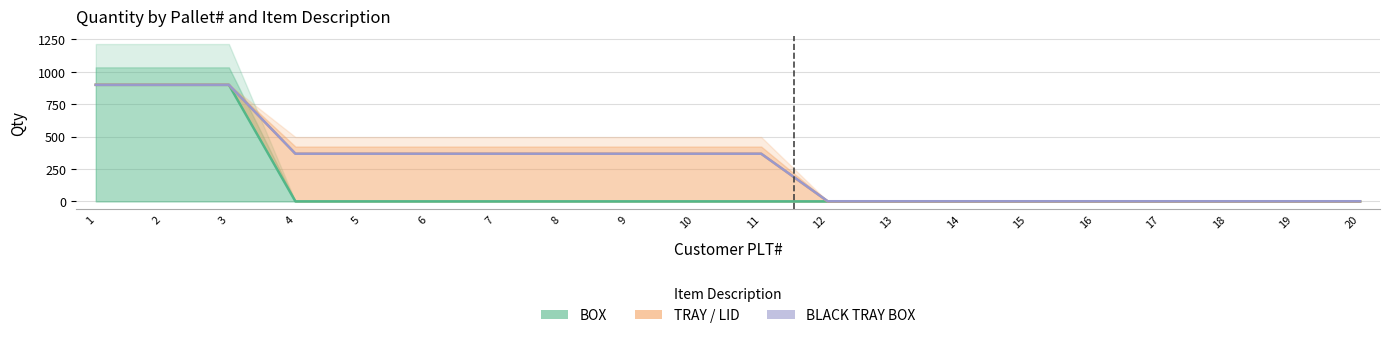

The value of BLACK TRAY BOX at 3 is 900. True or false?

True